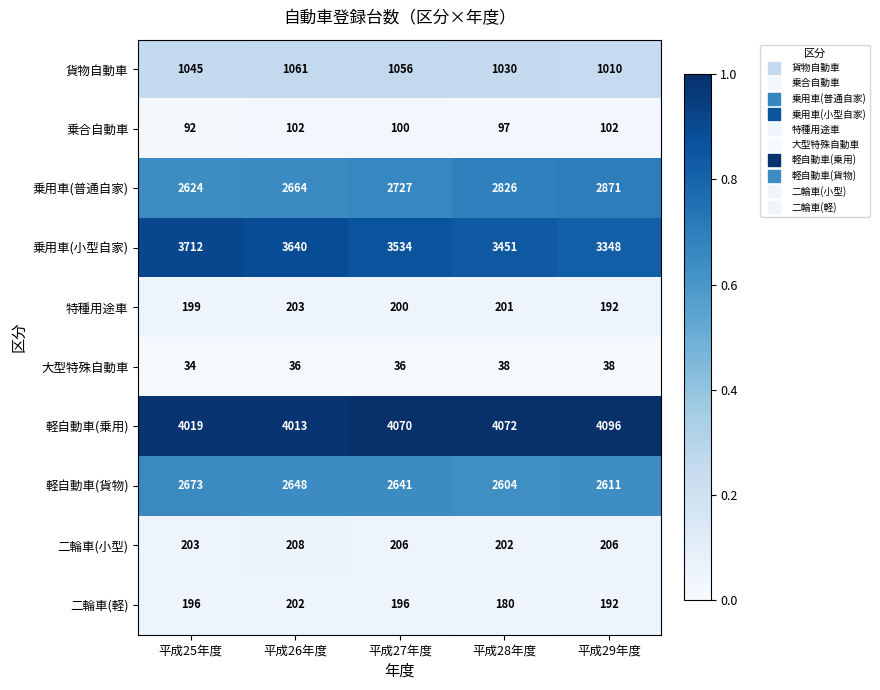

Which label corresponds to the largest value in the chart?

平成29年度